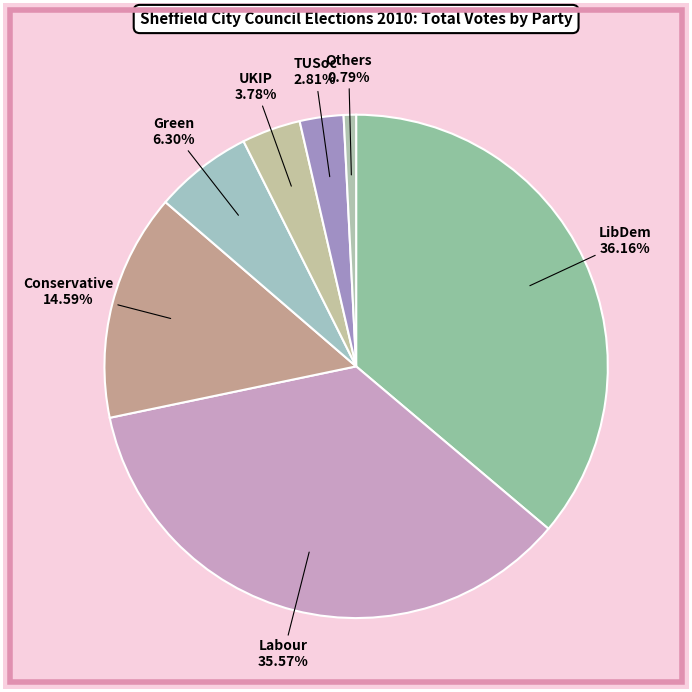

Which category has the biggest portion of the pie?

LibDem